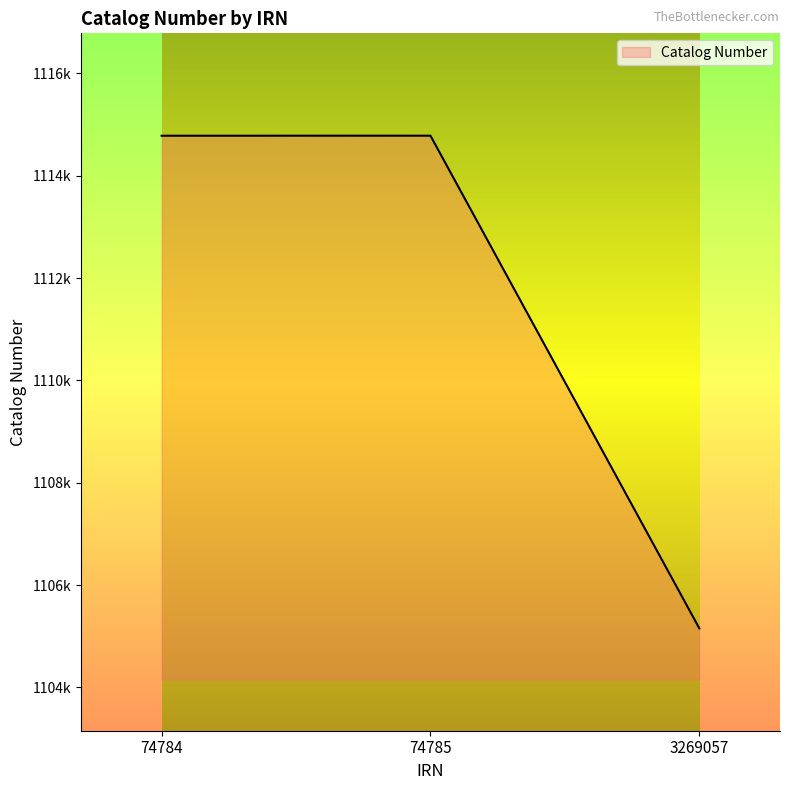

Reading right to left, list all the values displayed in this chart.

1105155	1114783	1114782